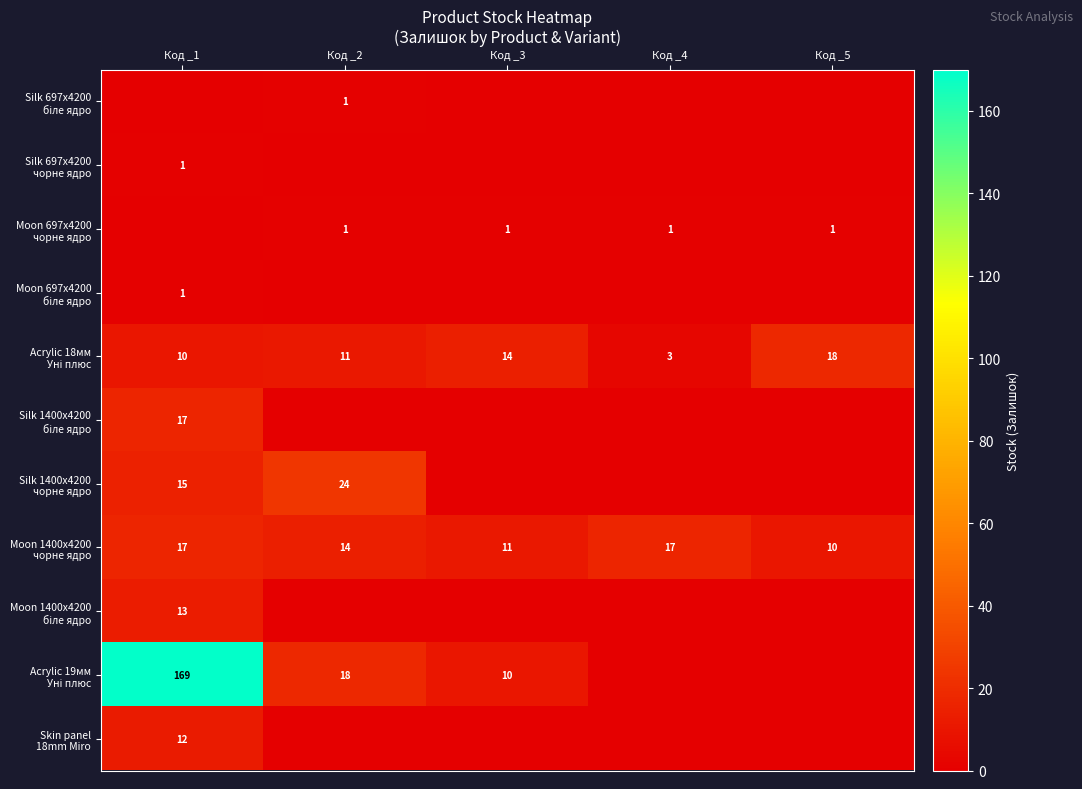

What is the approximate value of Moon 1400x4200 чорне ядро at Код _5?

10